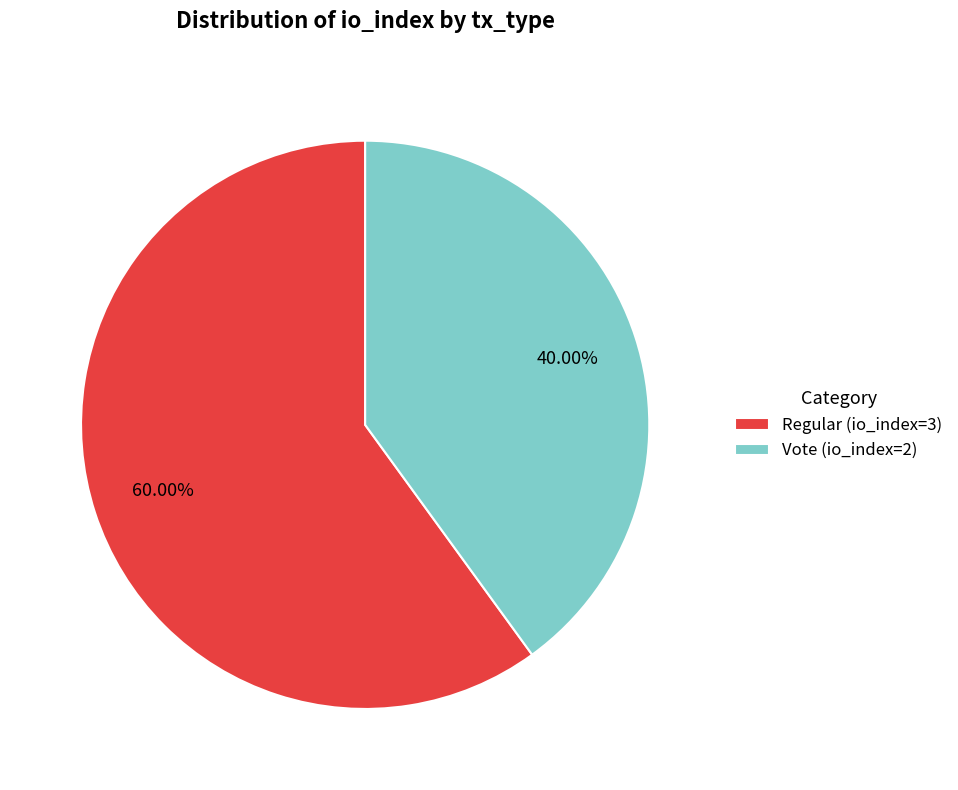

To the nearest percent, what percentage of the pie is Vote (io_index=2)?

40%